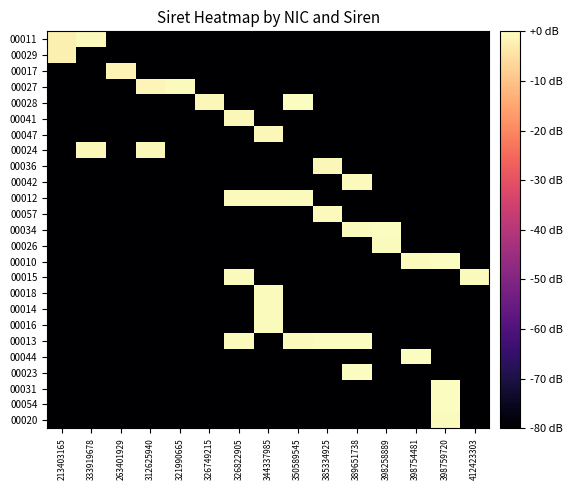

Between 326822905 and 344337985, which is larger?

326822905